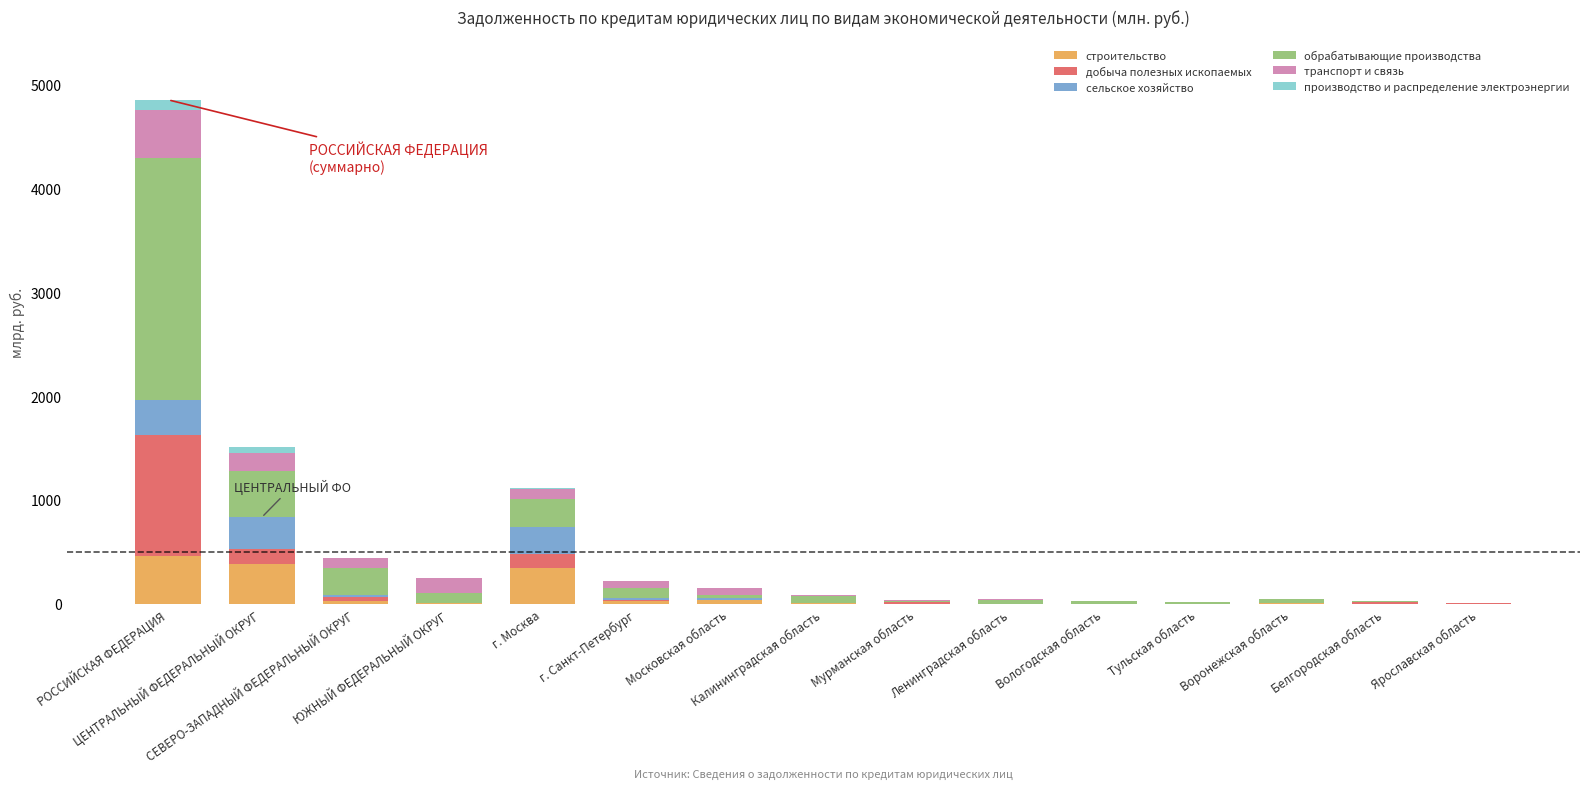

What is the highest value of the строительство series?

456.0